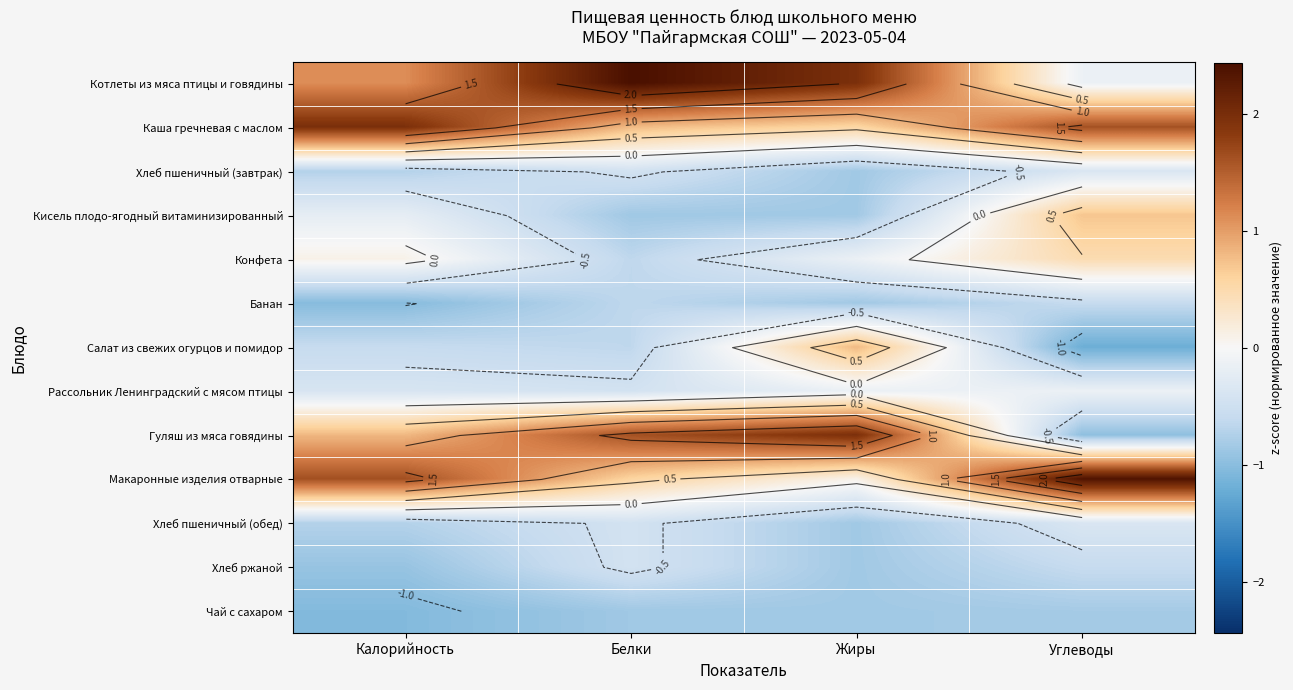

What is the sum of the Хлеб ржаной values at Калорийность and Углеводы?

-1.5